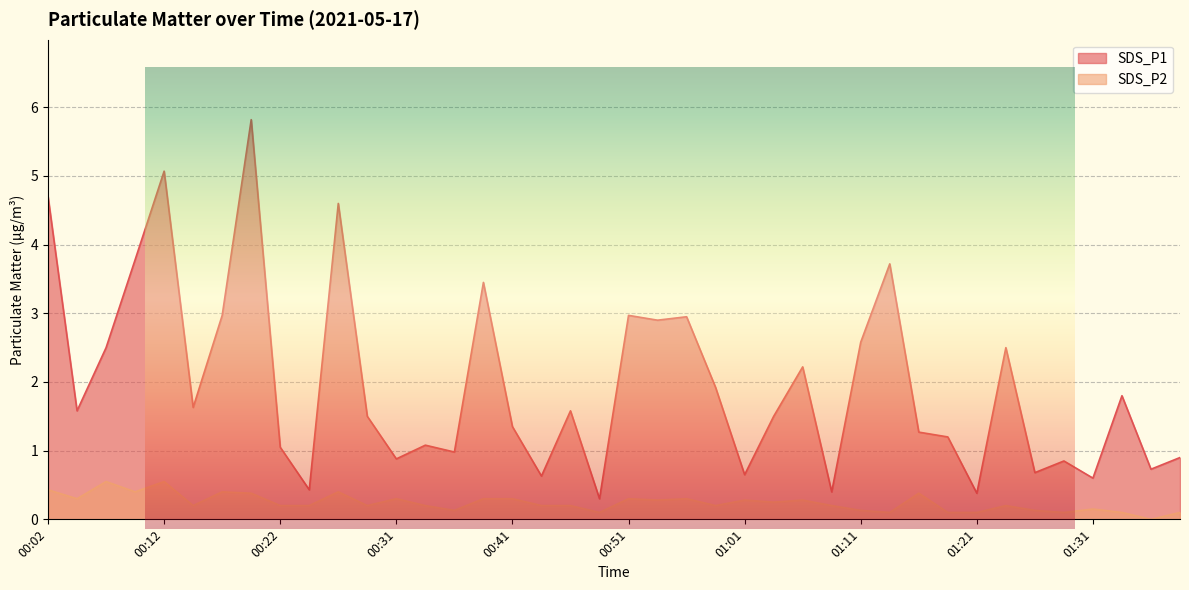

Is the value of SDS_P1 at 01:13 greater than the value of SDS_P2 at 01:06?

Yes